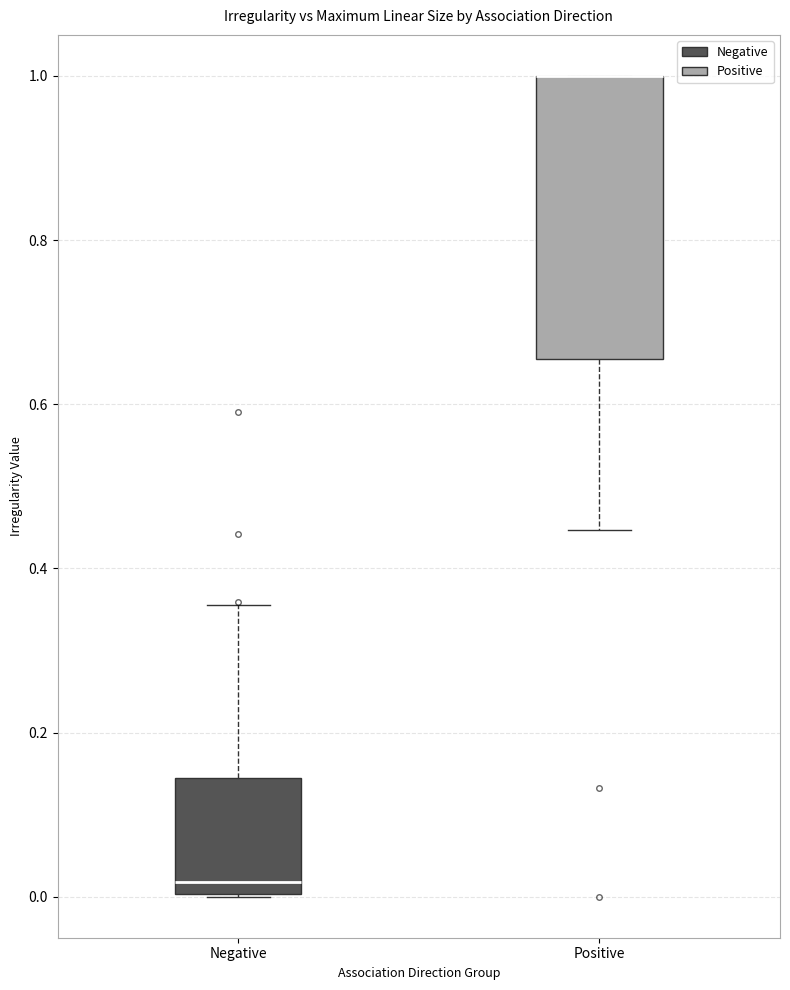

Where does the median line of the box for Negative sit on the y-axis? The values are not printed on the chart, so give them approximately, as read against the axis.

0.02